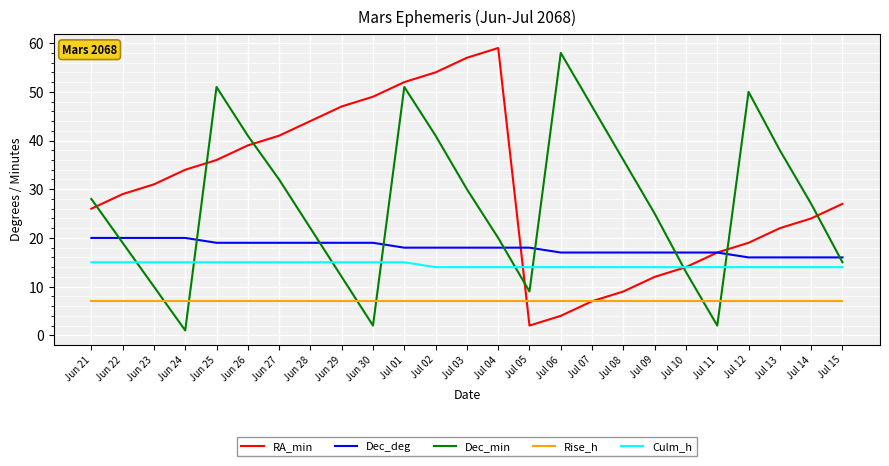

How many distinct data groups are displayed?

5